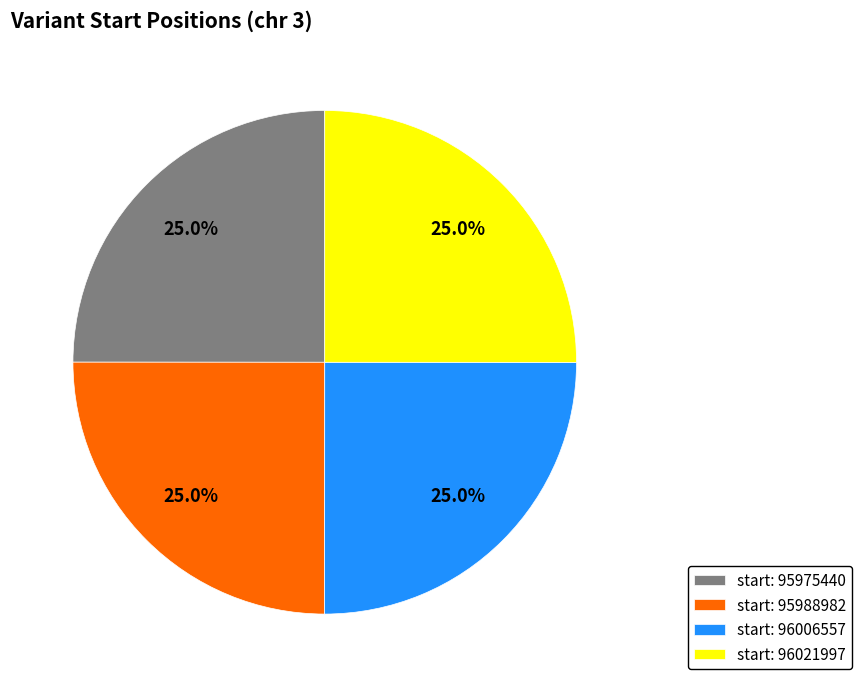

How much of the chart is everything except start: 96006557?

75.0%